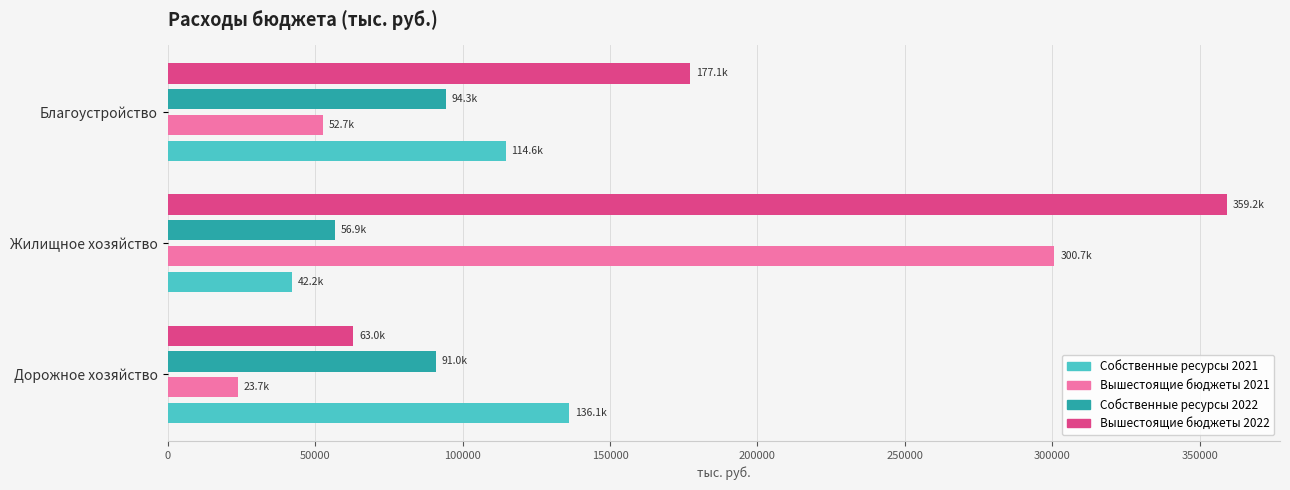

List the labels in order of Вышестоящие бюджеты 2021 value, smallest first.

Дорожное хозяйство, Благоустройство, Жилищное хозяйство